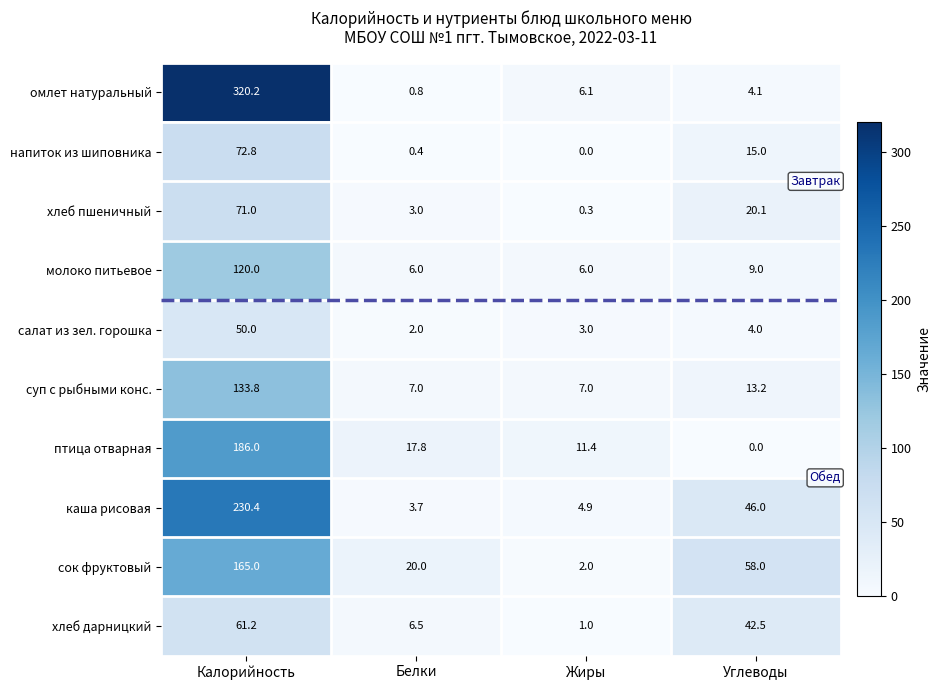

Which series has the largest total across all categories?

омлет натуральный